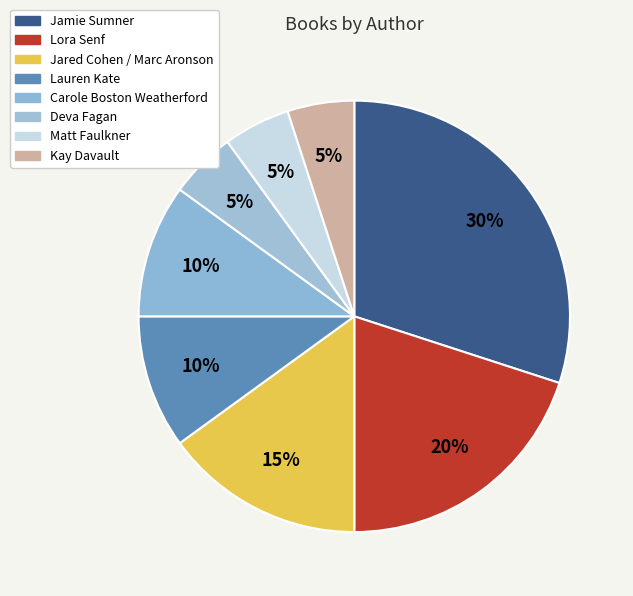

To the nearest percent, what is the difference between the Deva Fagan and Carole Boston Weatherford slice percentages?

5%